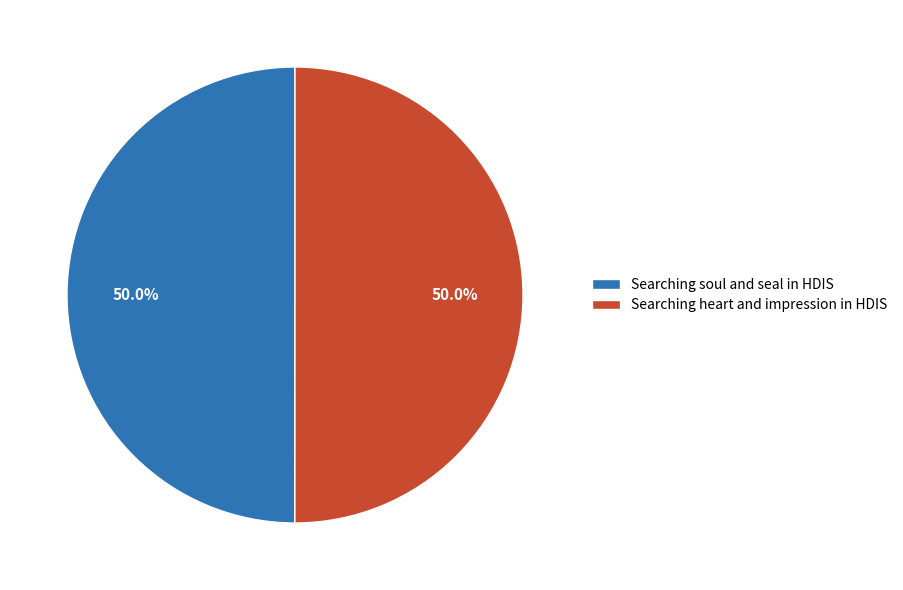

To the nearest percent, what is the combined percentage of Searching heart and impression in HDIS and Searching soul and seal in HDIS?

100%